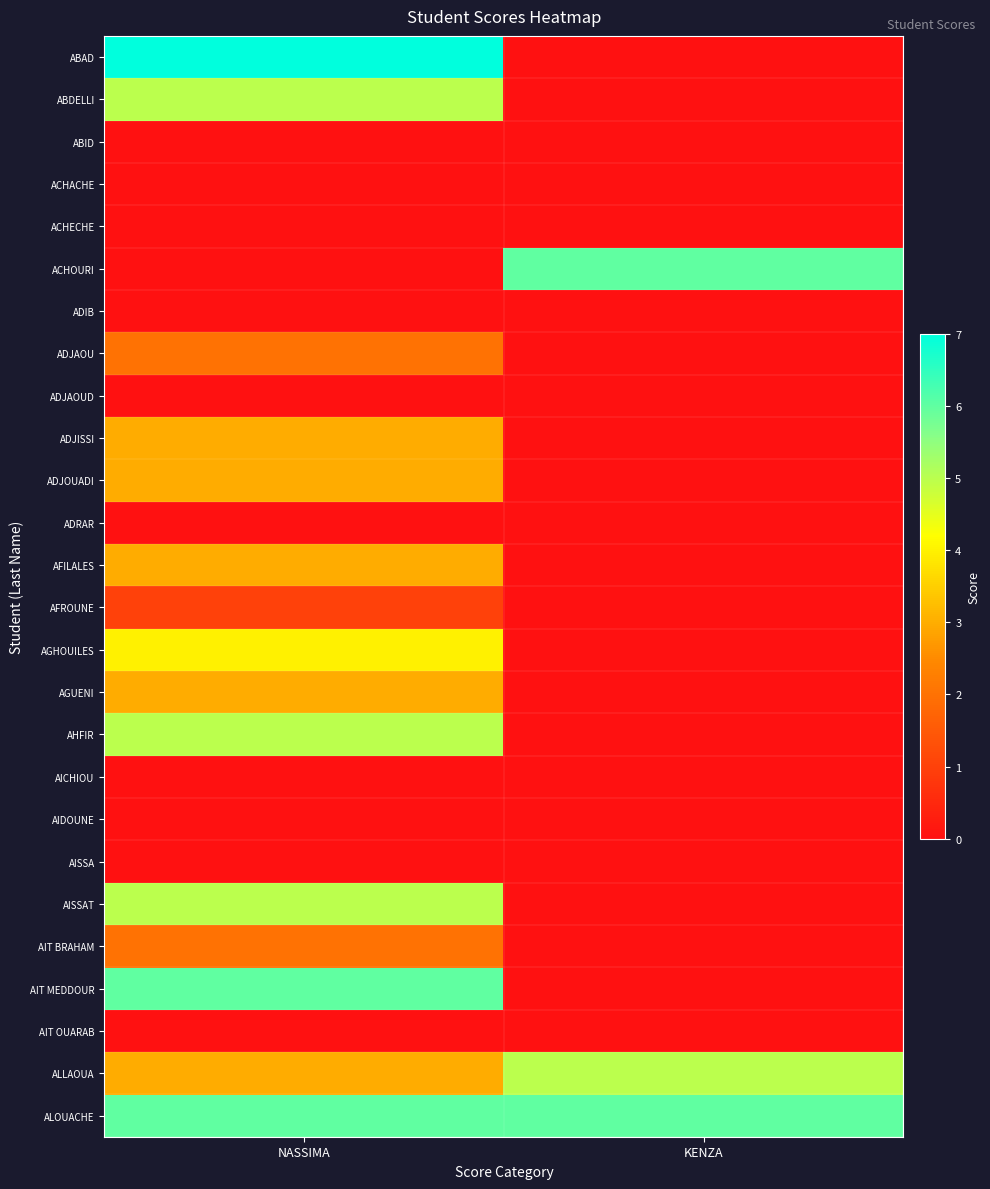

Which label corresponds to the smallest value in the chart?

KENZA